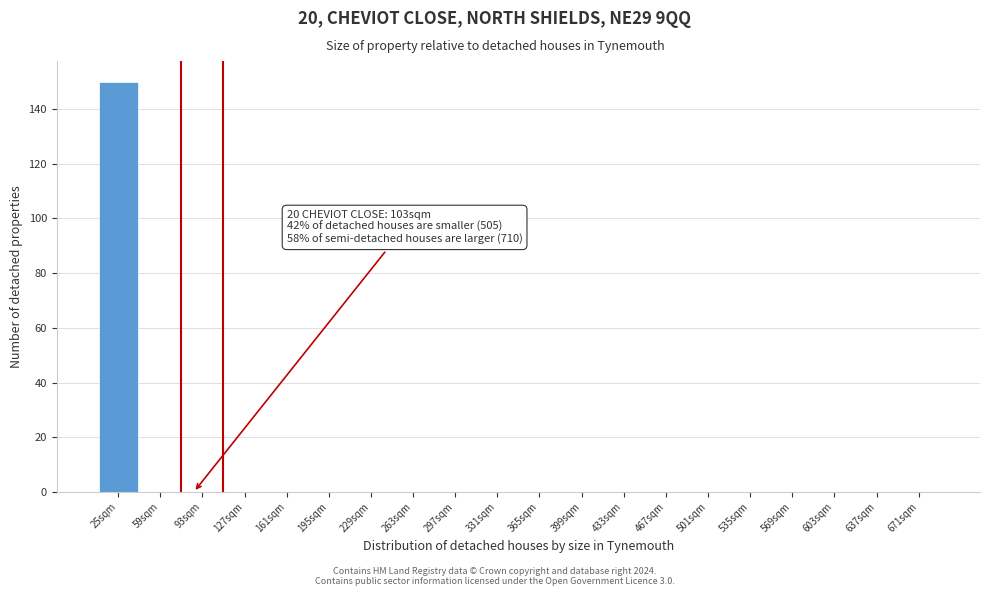

Reading left to right, what are all the values shown in this chart?

25sqm=150	59sqm=0	93sqm=0	127sqm=0	161sqm=0	195sqm=0	229sqm=0	263sqm=0	297sqm=0	331sqm=0	365sqm=0	399sqm=0	433sqm=0	467sqm=0	501sqm=0	535sqm=0	569sqm=0	603sqm=0	637sqm=0	671sqm=0